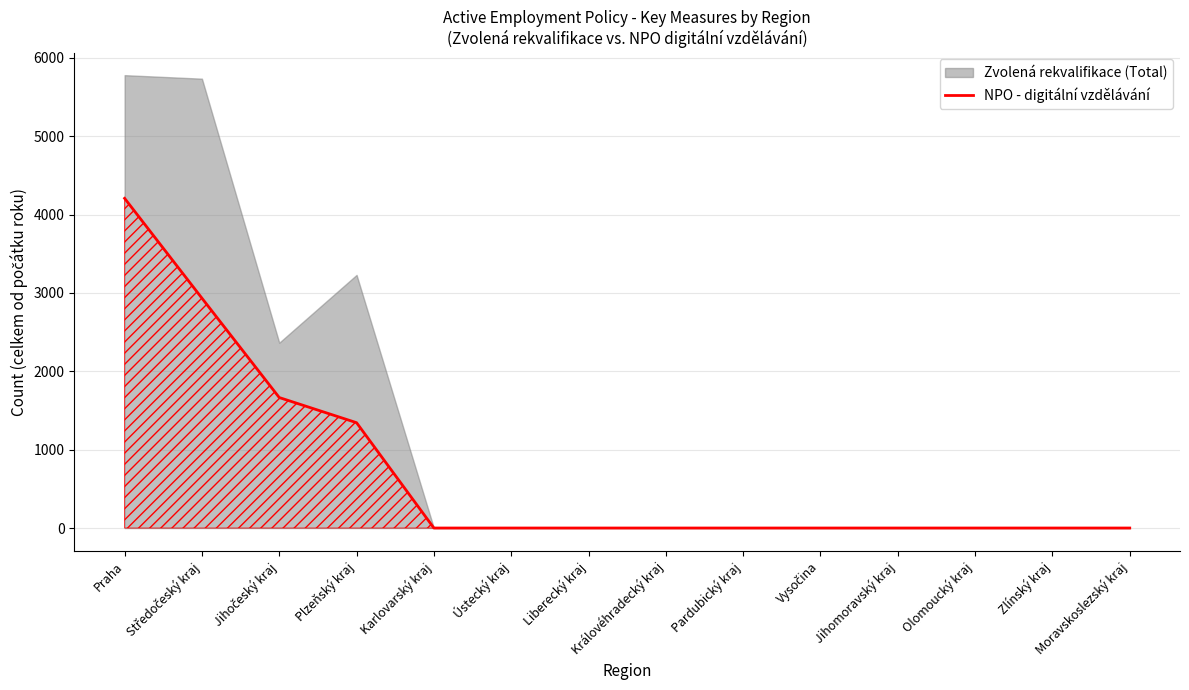

Is it true that the value at Olomoucký kraj is 1511?

False